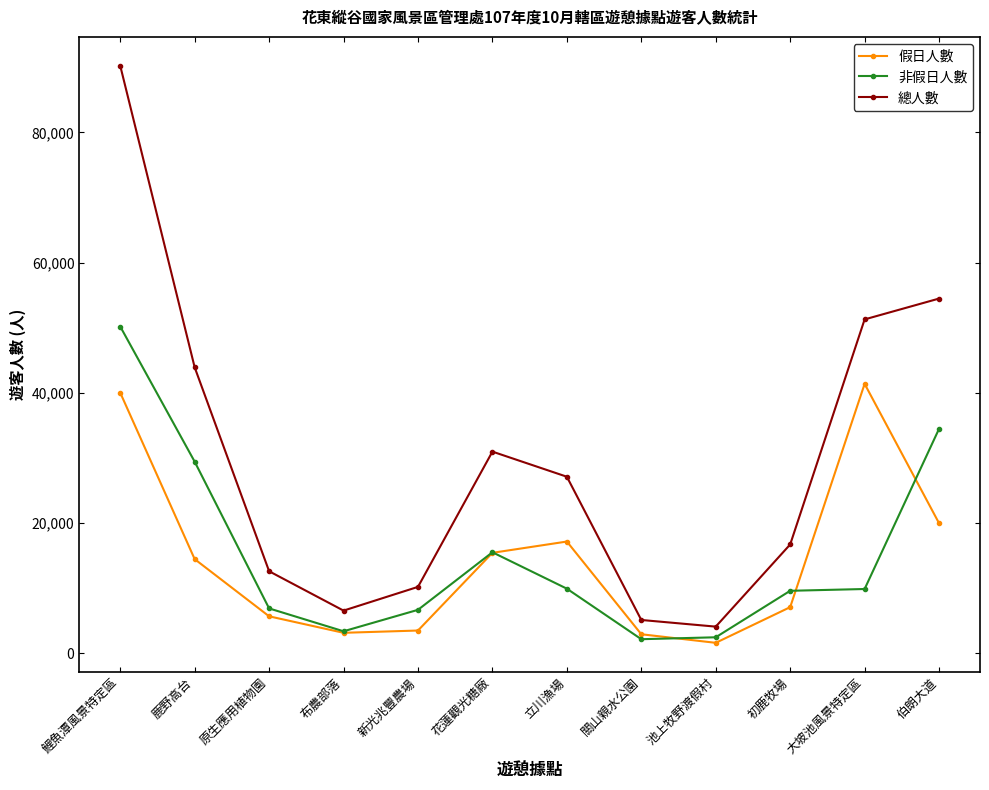

Count the number of categories in the chart.

12